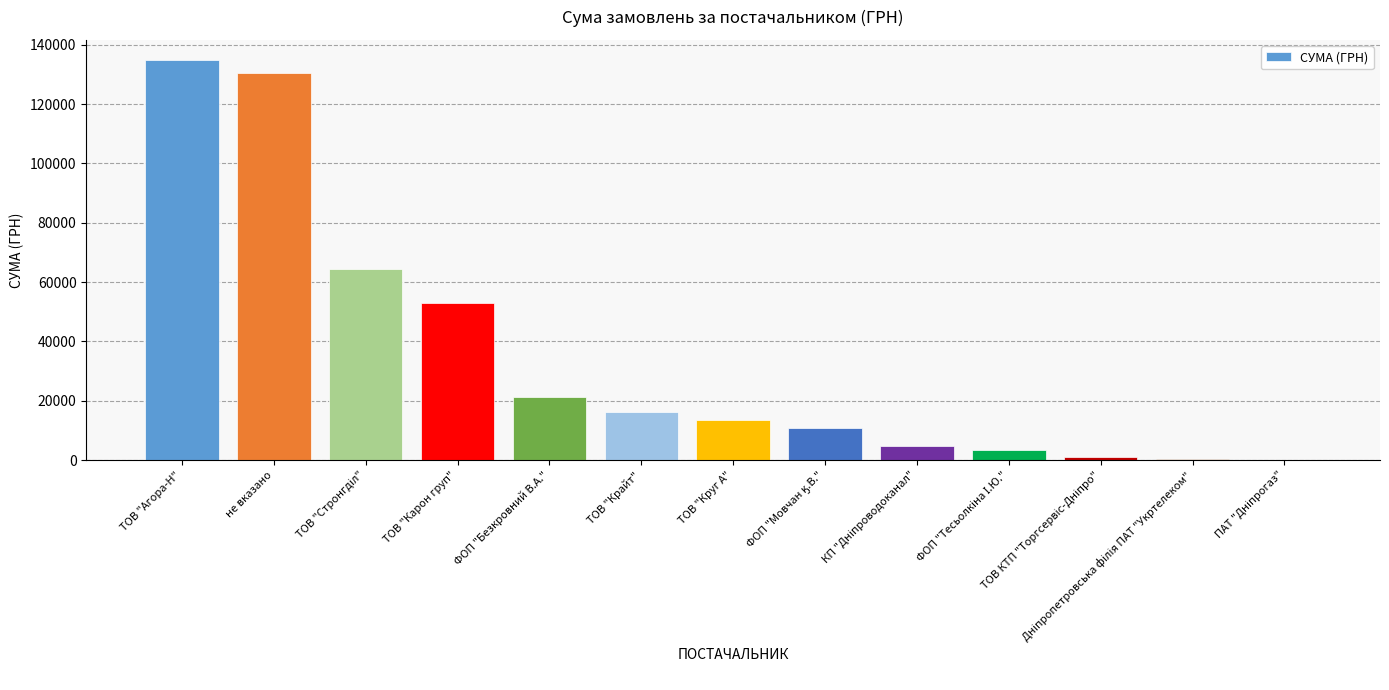

At which label does the data first exceed 13342?

ТОВ "Агора-Н"